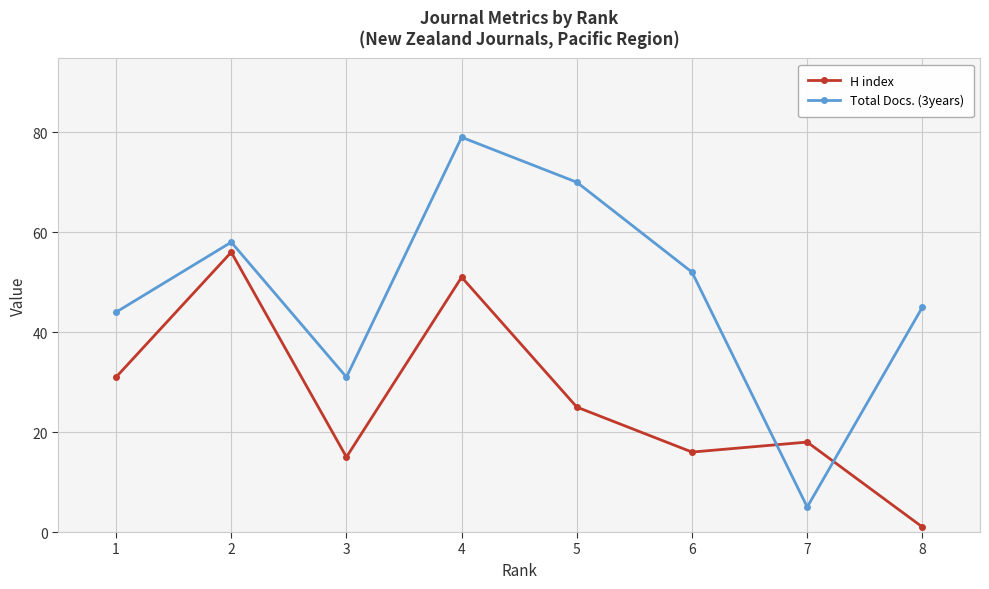

Where is the first local minimum for Total Docs. (3years)?

3